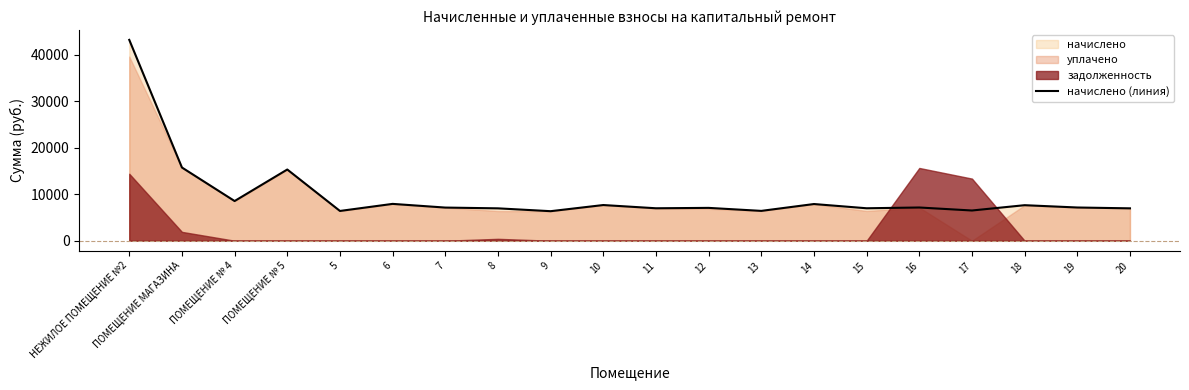

Rank the categories by value from highest to lowest.

НЕЖИЛОЕ ПОМЕЩЕНИЕ №2, ПОМЕЩЕНИЕ МАГАЗИНА, ПОМЕЩЕНИЕ № 5, ПОМЕЩЕНИЕ № 4, 6, 14, 10, 18, 16, 19, 7, 12, 11, 15, 8, 20, 17, 13, 5, 9